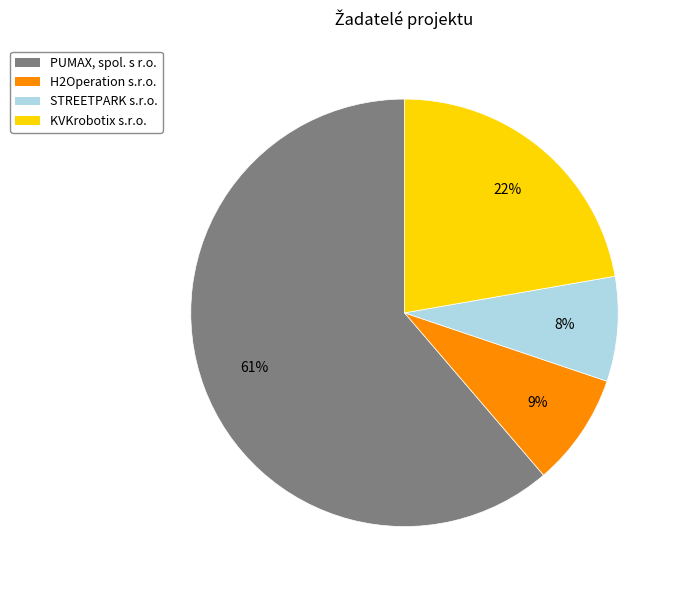

Is it true that STREETPARK s.r.o. is 1% of the pie?

False